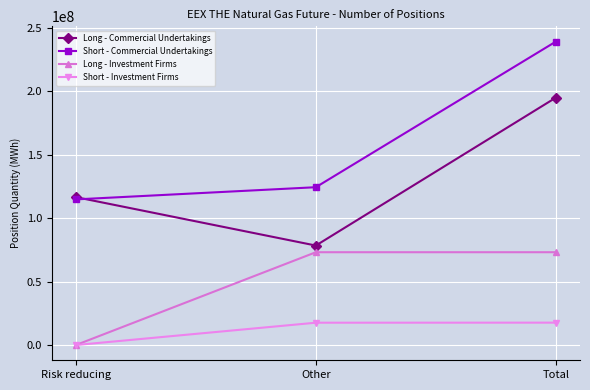

What is the lowest value of the Long - Commercial Undertakings series?

78446235